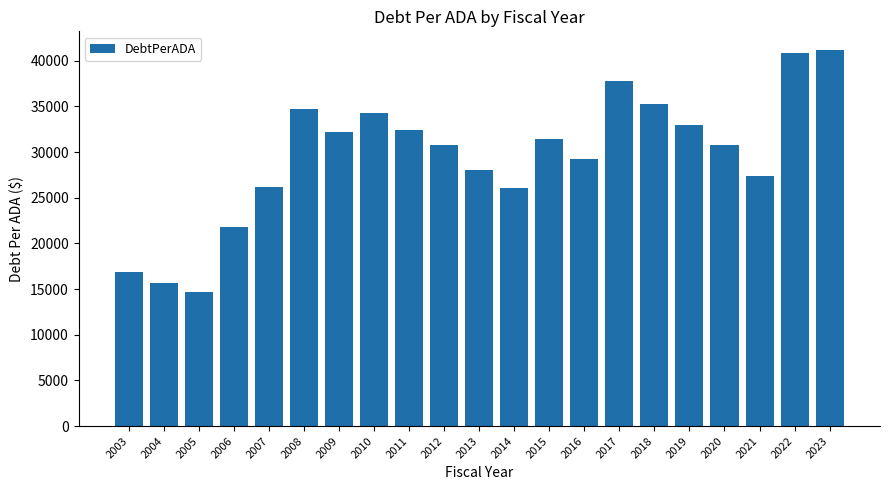

The value at 2005 is 4627.9. True or false?

False